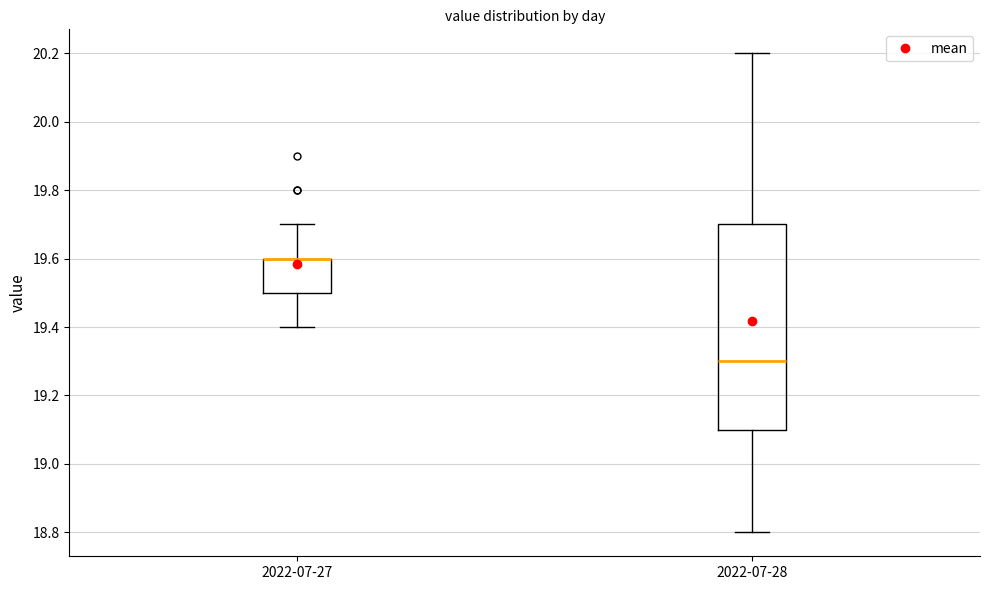

Reading left to right, transcribe this box plot: for each box, give where its median line is, the range the box spans, and where its two whiskers end, as read against the y-axis. The values are not printed on the chart, so give them approximately, as read against the axis.

2022-07-27: median 19.6 (drawn on the box's upper edge), box 19.5 to 19.6, whiskers 19.4 to 19.7
2022-07-28: median 19.3, box 19.1 to 19.7, whiskers 18.8 to 20.2